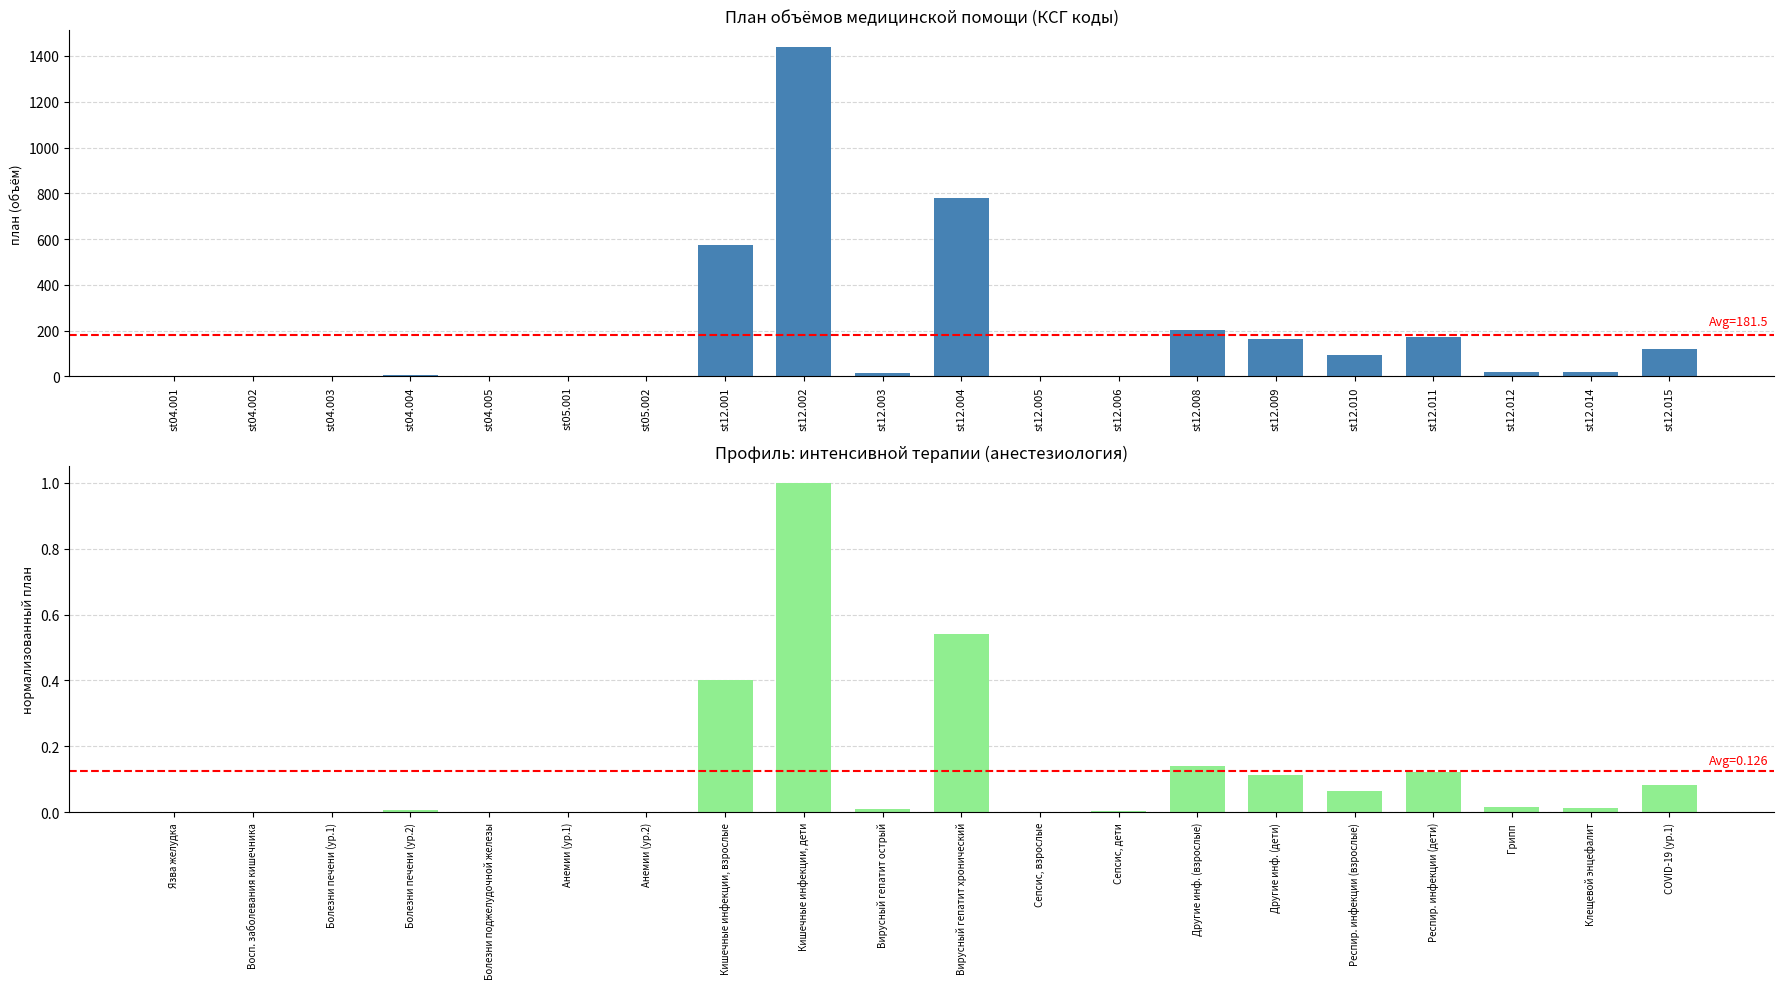

What is the value of the Нормализованный план bar at the 15th from the left?

0.1